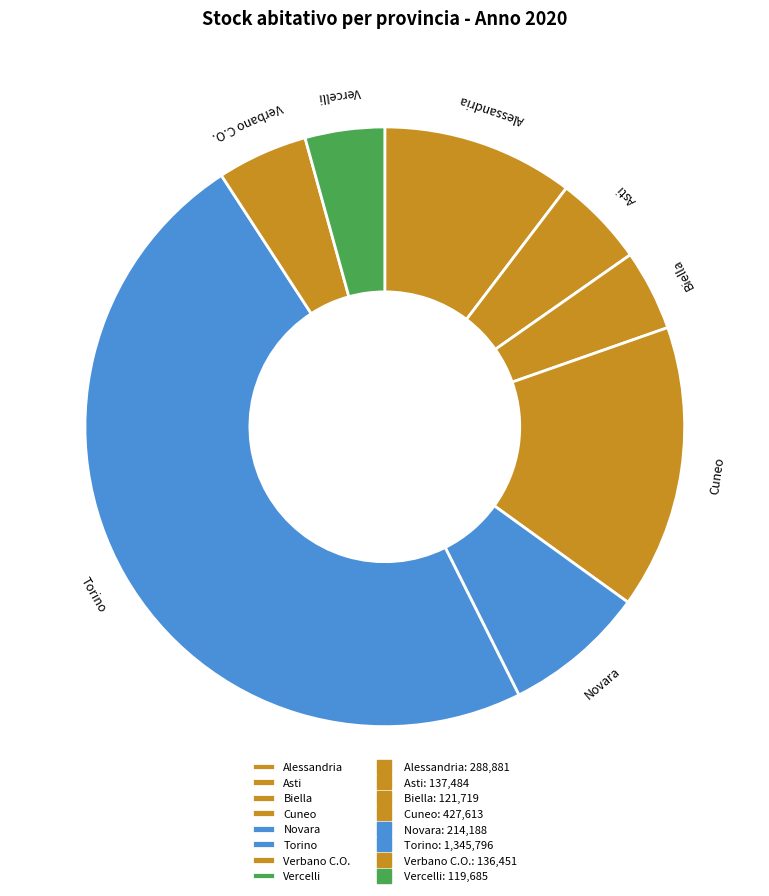

Count the number of slices in the pie.

8